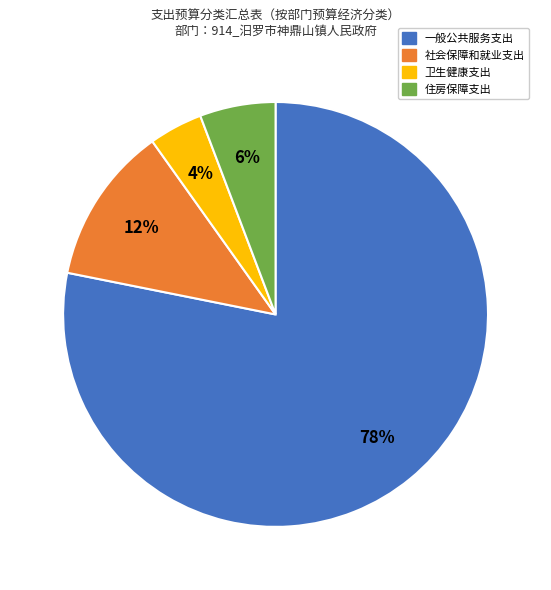

Rank the categories by value from highest to lowest.

一般公共服务支出, 社会保障和就业支出, 住房保障支出, 卫生健康支出